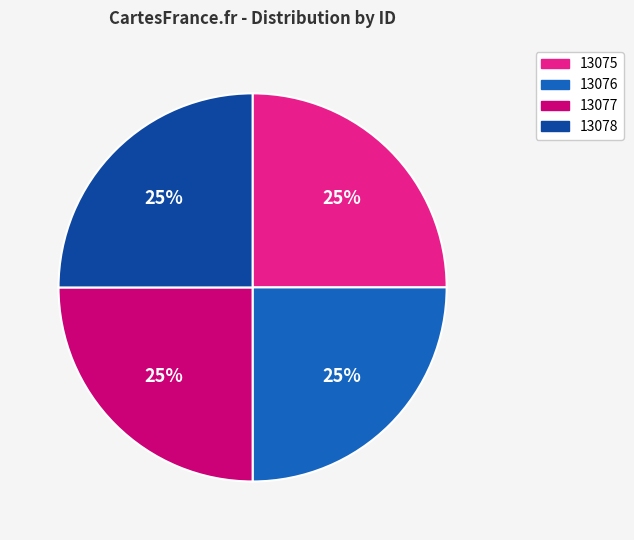

What percentage is the 13077 slice, to the nearest percent?

25%